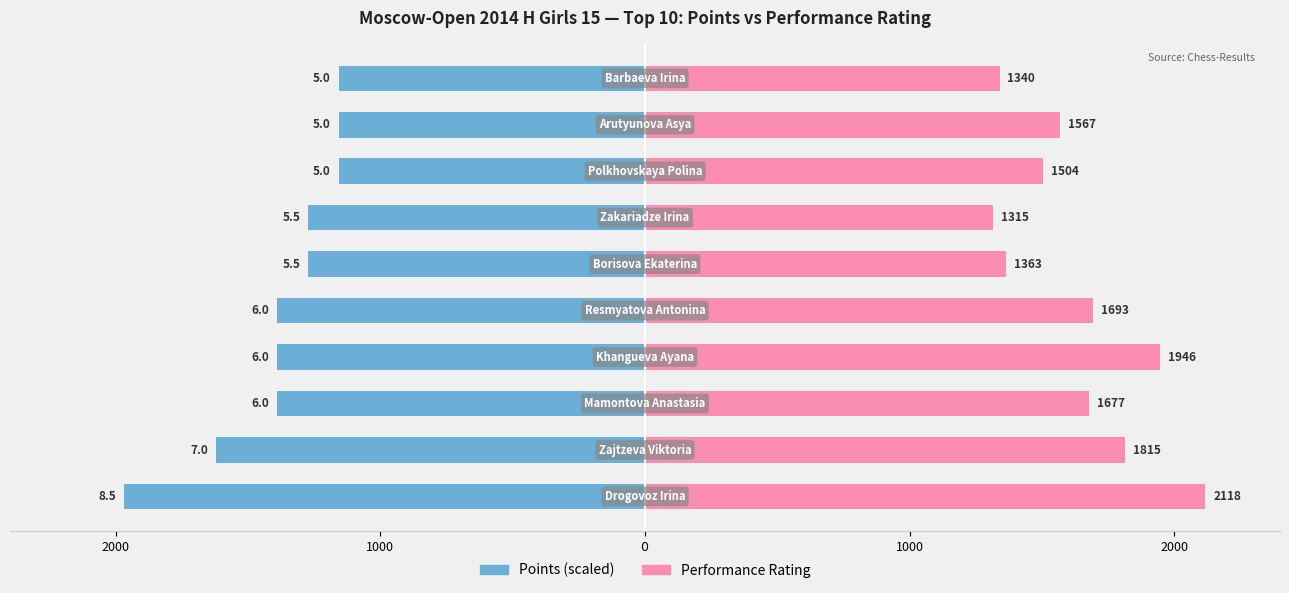

Which has a higher value, 7 or 2000?

7